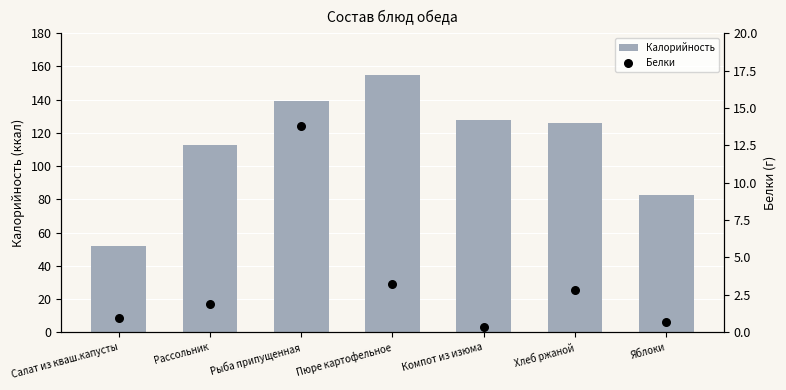

Which series contains the lowest Y value?

Белки